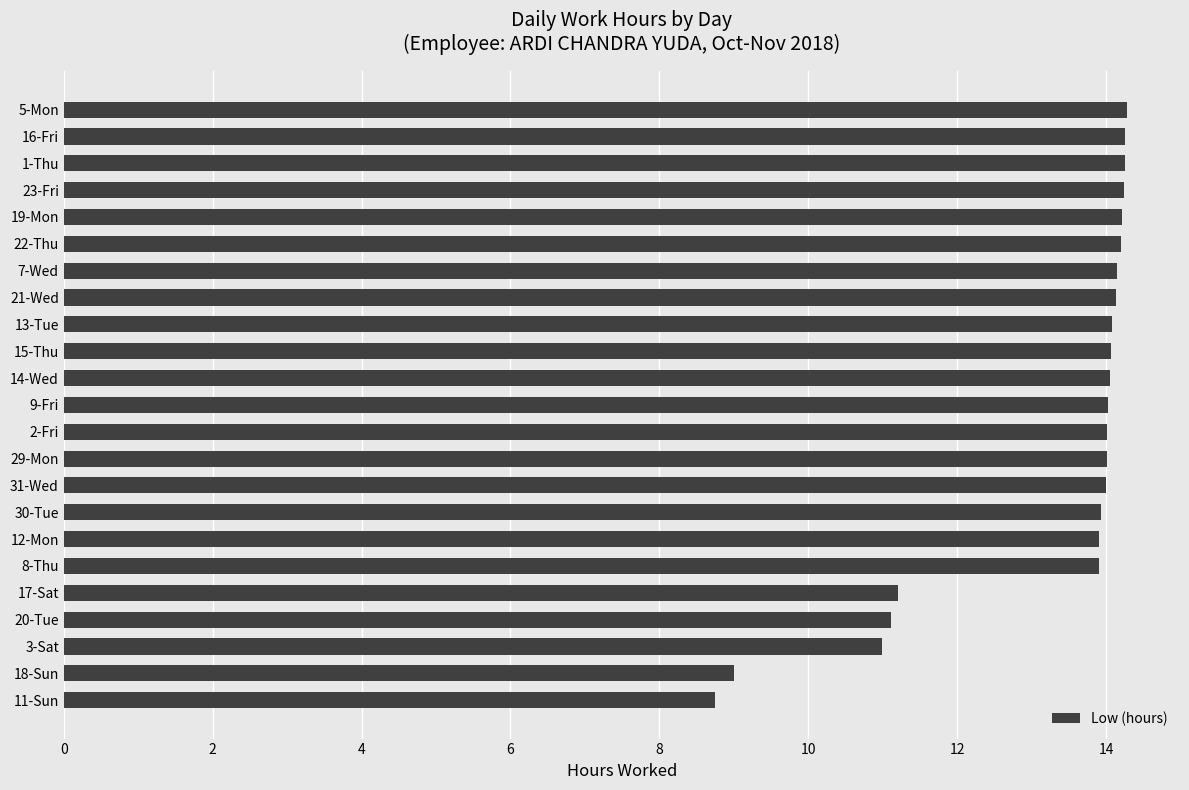

What is the sum of all values?

304.8